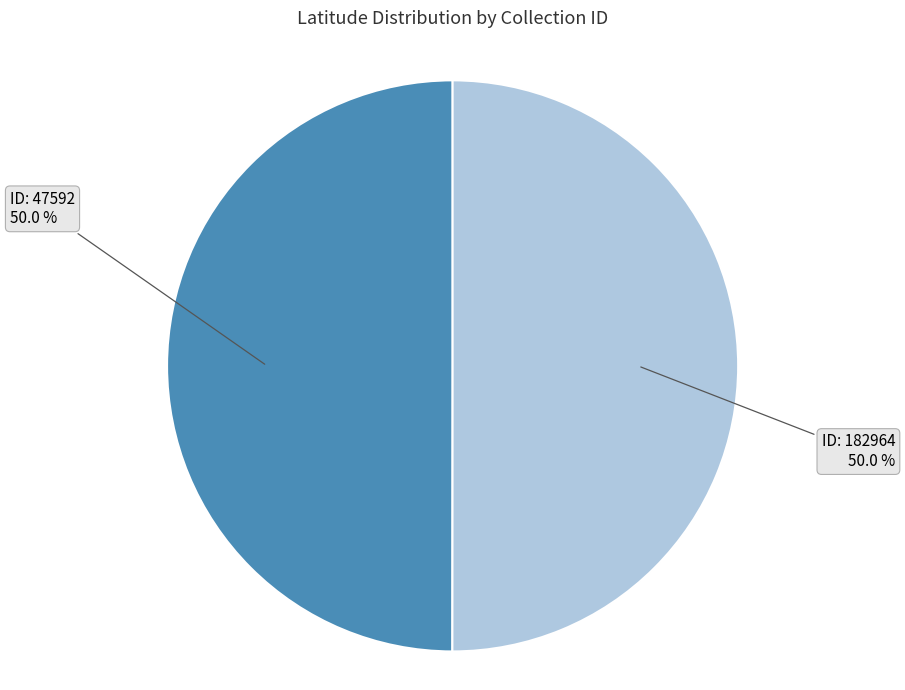

How many slices are in this pie chart?

2